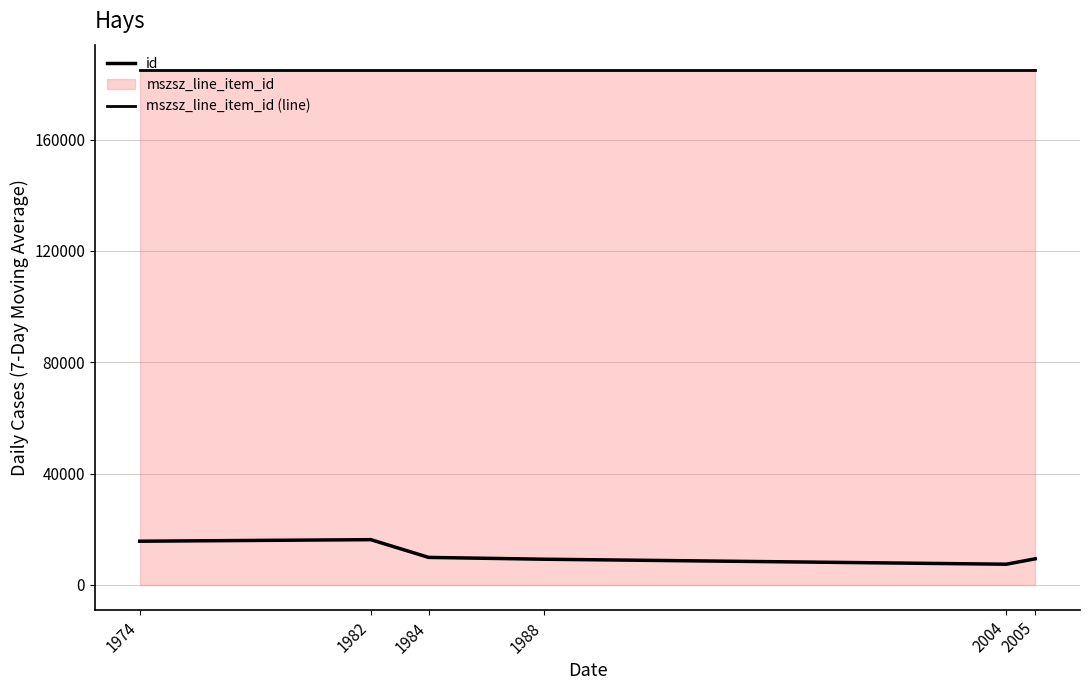

Reading left to right, extract all data points from this chart.

id: 1974=15660	1982=16216	1984=9840	1988=9182	2004=7388	2005=9330
mszsz_line_item_id (line): 1974=184923	1982=184923	1984=184923	1988=184923	2004=184923	2005=184923